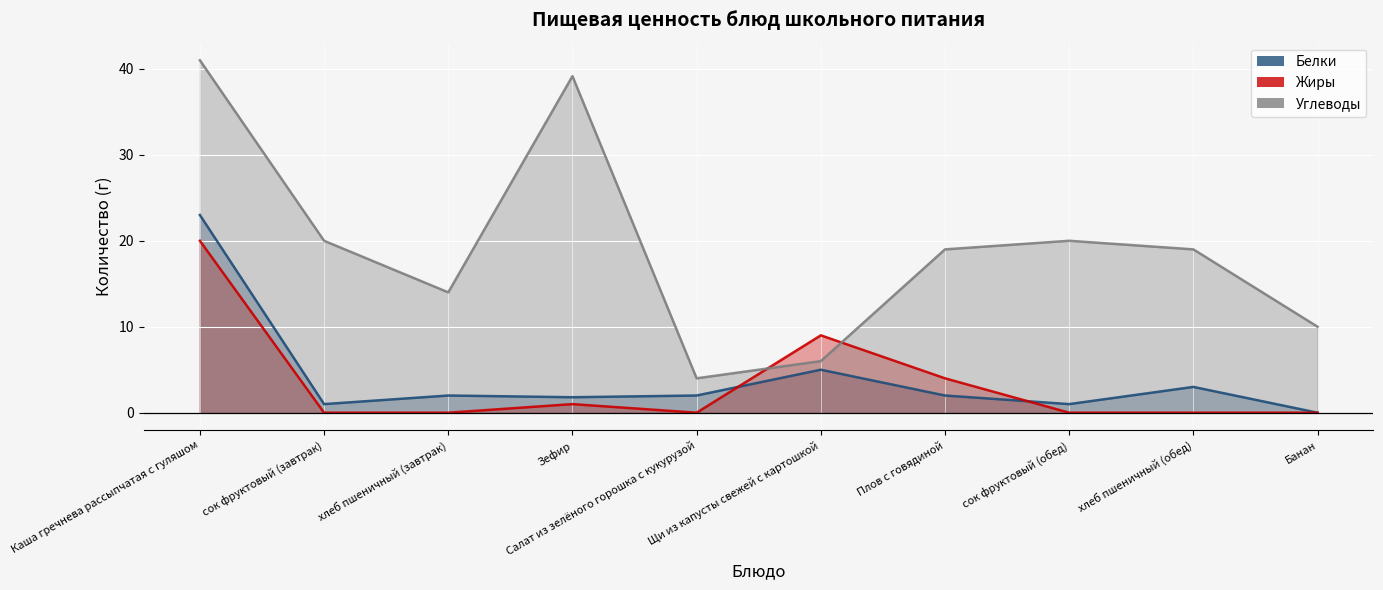

Reading left to right, what are all the values shown in this chart?

Белки: Каша гречнева рассыпчатая с гуляшом=23.0	сок фруктовый (завтрак)=1.0	хлеб пшеничный (завтрак)=2.0	Зефир=1.8	Салат из зелёного горошка с кукурузой=2.0	Щи из капусты свежей с картошкой=5.0	Плов с говядиной=2.0	сок фруктовый (обед)=1.0	хлеб пшеничный (обед)=3.0	Банан=0.0
Жиры: Каша гречнева рассыпчатая с гуляшом=20.0	сок фруктовый (завтрак)=0.0	хлеб пшеничный (завтрак)=0.0	Зефир=1.0	Салат из зелёного горошка с кукурузой=0.0	Щи из капусты свежей с картошкой=9.0	Плов с говядиной=4.0	сок фруктовый (обед)=0.0	хлеб пшеничный (обед)=0.0	Банан=0.0
Углеводы: Каша гречнева рассыпчатая с гуляшом=41.0	сок фруктовый (завтрак)=20.0	хлеб пшеничный (завтрак)=14.0	Зефир=39.1	Салат из зелёного горошка с кукурузой=4.0	Щи из капусты свежей с картошкой=6.0	Плов с говядиной=19.0	сок фруктовый (обед)=20.0	хлеб пшеничный (обед)=19.0	Банан=10.0